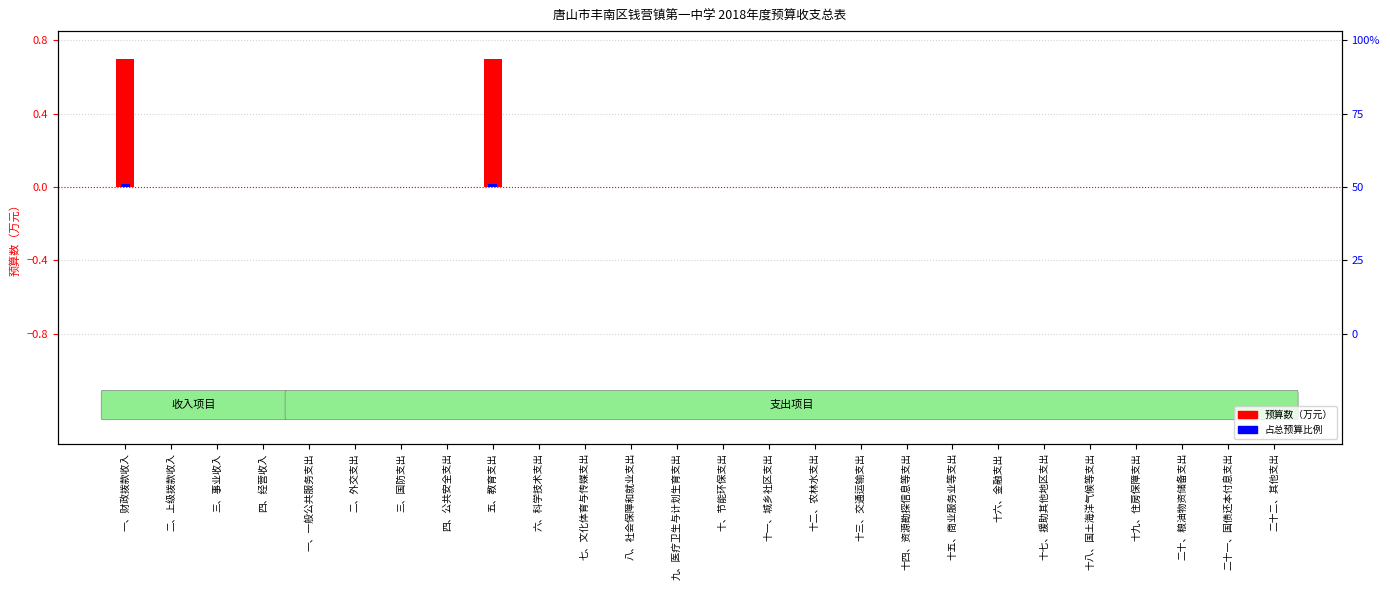

Rank the categories by 占比（相对） value from lowest to highest.

二、上级拨款收入, 三、事业收入, 四、经营收入, 一、一般公共服务支出, 二、外交支出, 三、国防支出, 四、公共安全支出, 六、科学技术支出, 七、文化体育与传媒支出, 八、社会保障和就业支出, 九、医疗卫生与计划生育支出, 十、节能环保支出, 十一、城乡社区支出, 十二、农林水支出, 十三、交通运输支出, 十四、资源勘探信息等支出, 十五、商业服务业等支出, 十六、金融支出, 十七、援助其他地区支出, 十八、国土海洋气候等支出, 十九、住房保障支出, 二十、粮油物资储备支出, 二十一、国债还本付息支出, 二十二、其他支出, 一、财政拨款收入, 五、教育支出